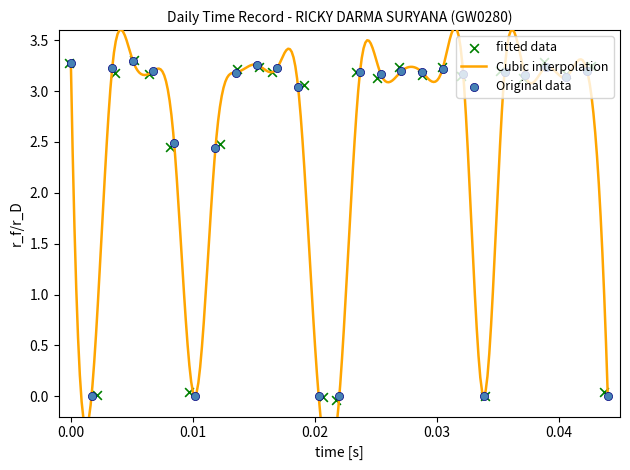

Approximately how many times larger is the value at 10 compared to 6?

1.3